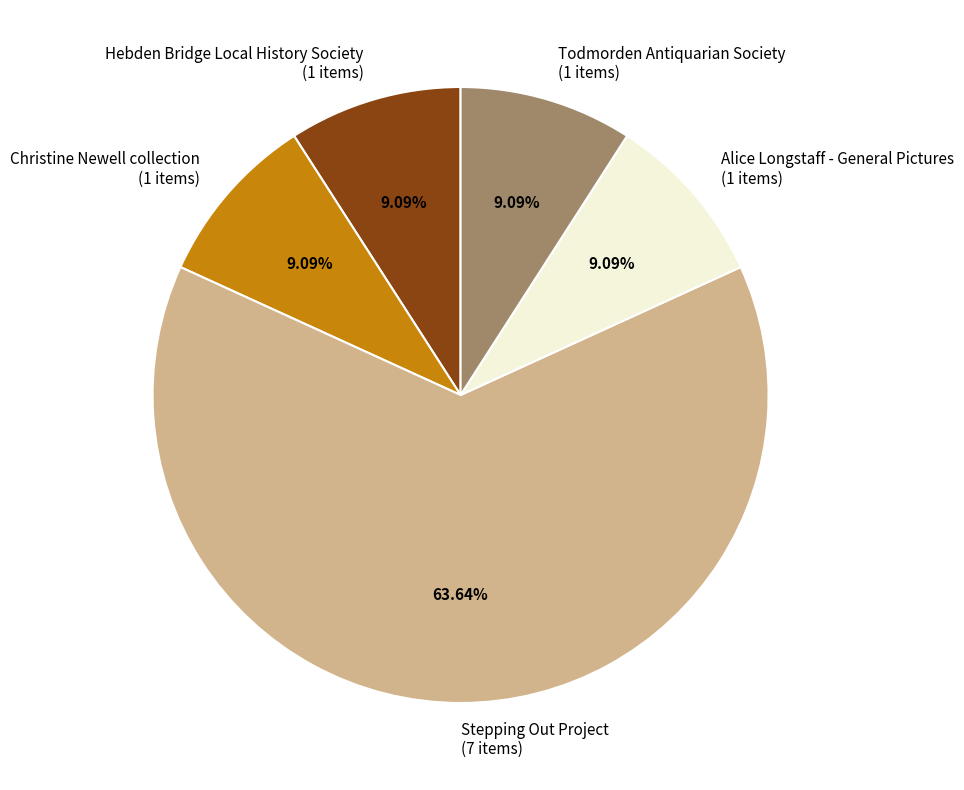

Which slice is the largest?

Stepping Out Project